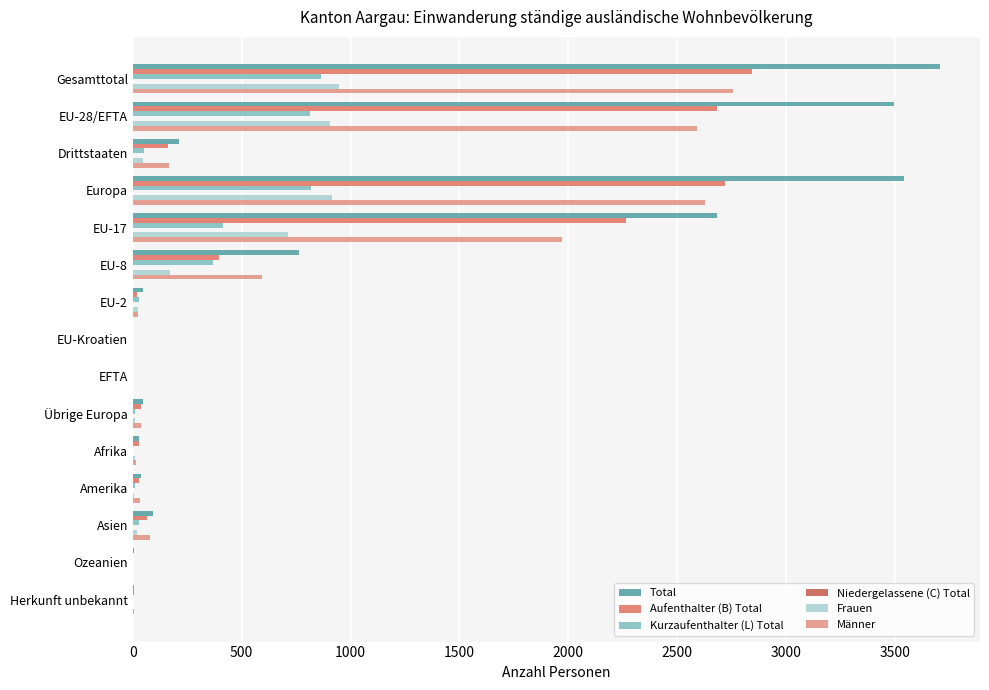

What is the sum of all Total values?

14658